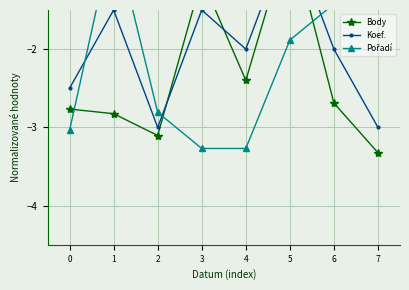

Reading left to right, what are all the values shown in this chart?

Body: -2.8	-2.8	-3.1	-1.1	-2.4	-0.5	-2.7	-3.3
Koef.: -2.5	-1.5	-3.0	-1.5	-2.0	-0.5	-2.0	-3.0
Pořadí: -3.0	-0.5	-2.8	-3.3	-3.3	-1.9	-1.4	-0.7